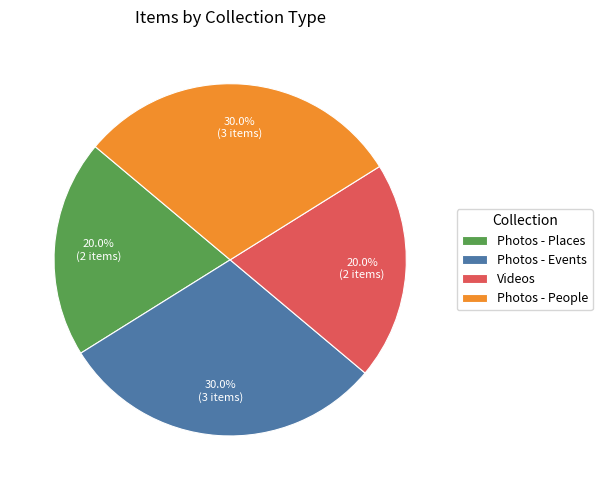

What portion of the pie excludes Videos?

80.0%